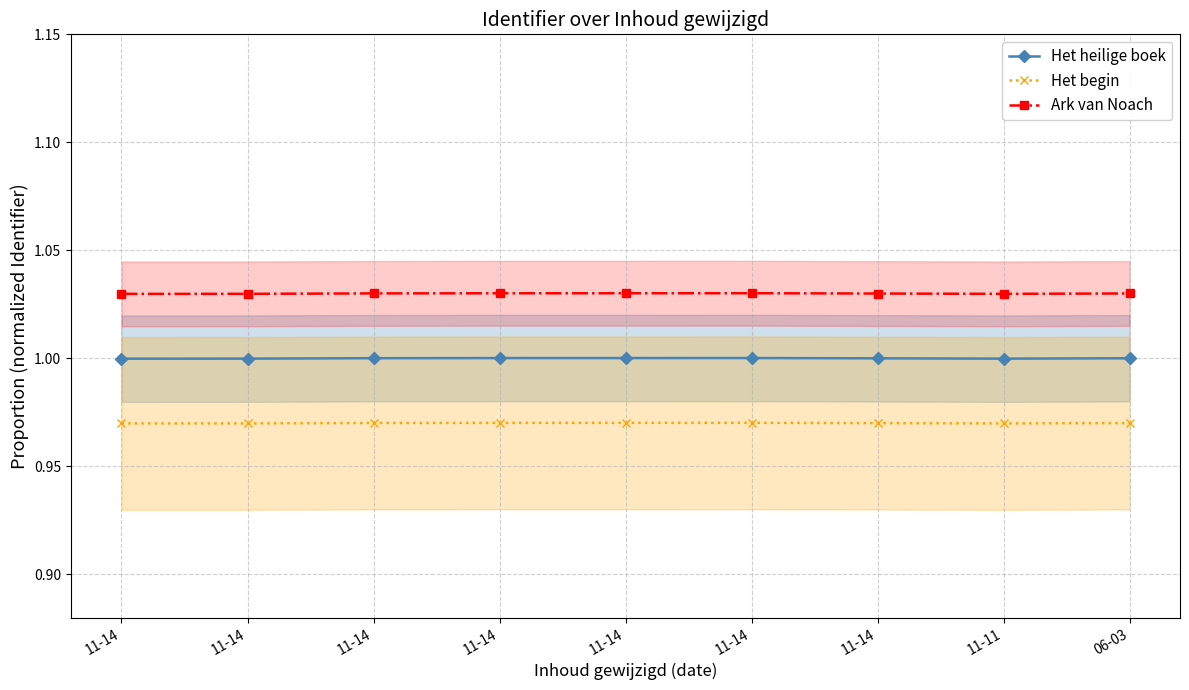

Is the value of Ark van Noach at 11-14 greater than the value of Het begin at 11-14?

Yes